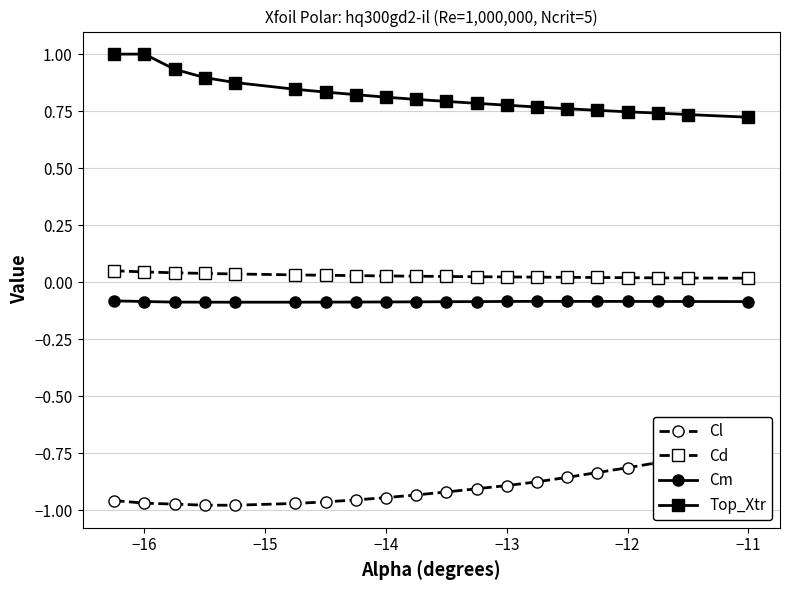

True or false: Top_Xtr has a value of 1.0 at −16.

True